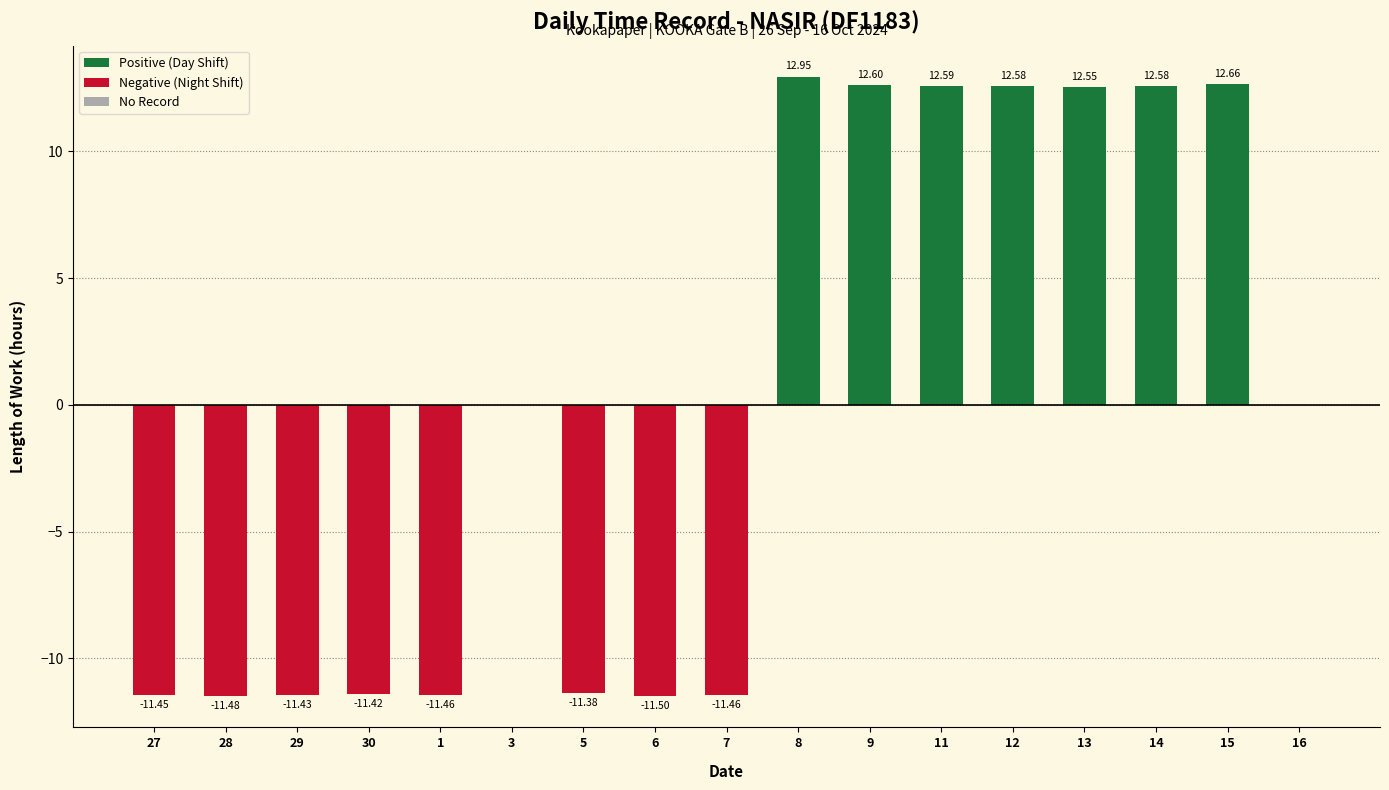

What is the difference between the maximum and second lowest values?

24.4